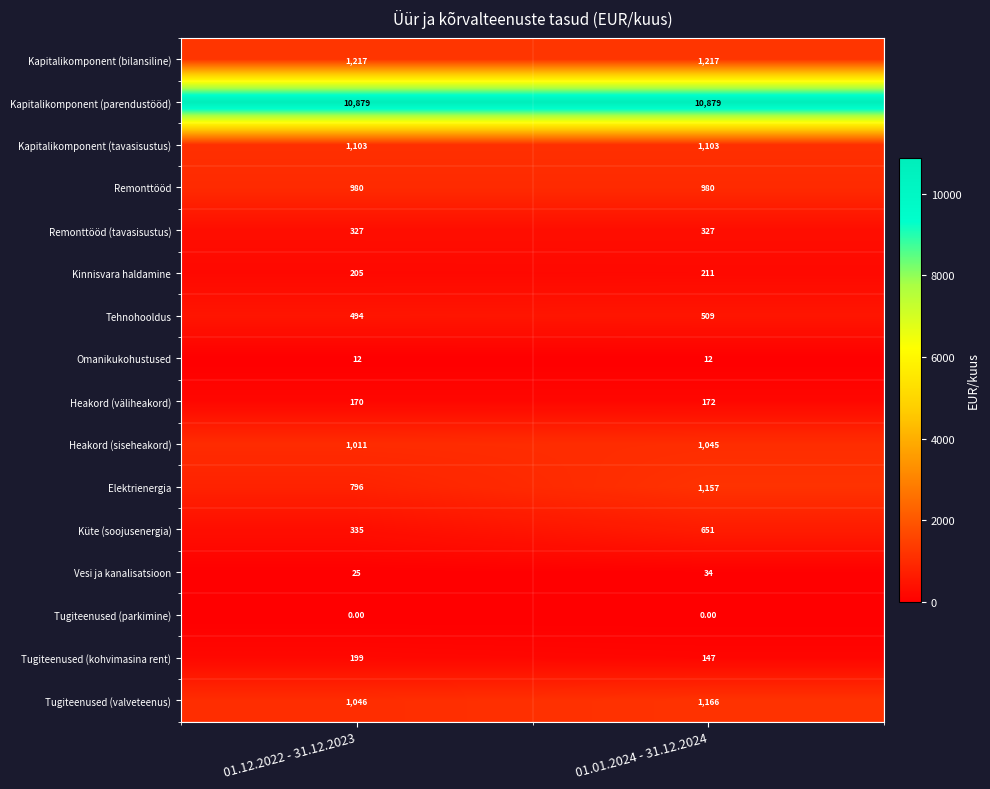

List the series in order of their peak value, lowest first.

Tugiteenused (parkimine), Omanikukohustused, Vesi ja kanalisatsioon, Heakord (väliheakord), Tugiteenused (kohvimasina rent), Kinnisvara haldamine, Remonttööd (tavasisustus), Tehnohooldus, Küte (soojusenergia), Remonttööd, Heakord (siseheakord), Kapitalikomponent (tavasisustus), Elektrienergia, Tugiteenused (valveteenus), Kapitalikomponent (bilansiline), Kapitalikomponent (parendustööd)